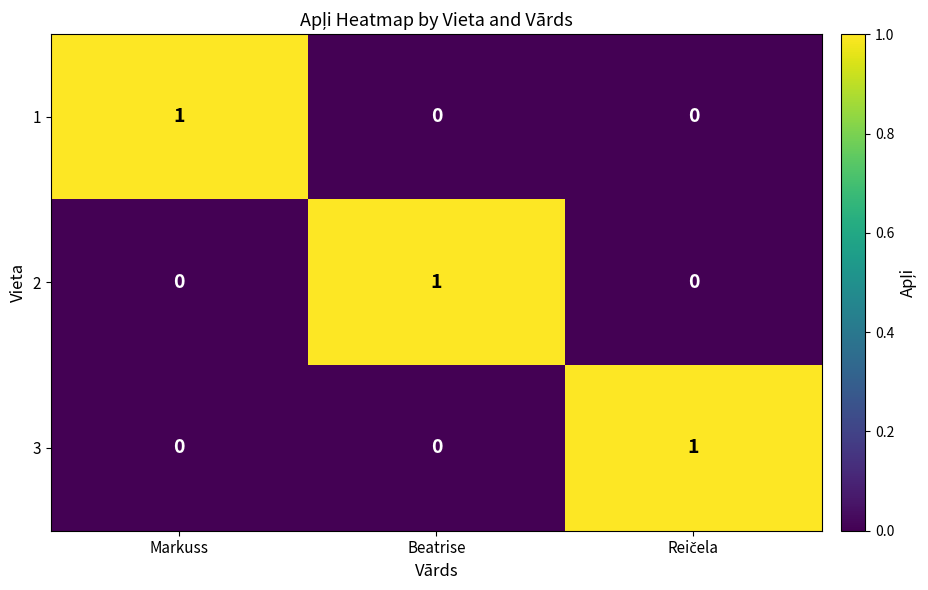

The value of 1 at Beatrise is 0. True or false?

True